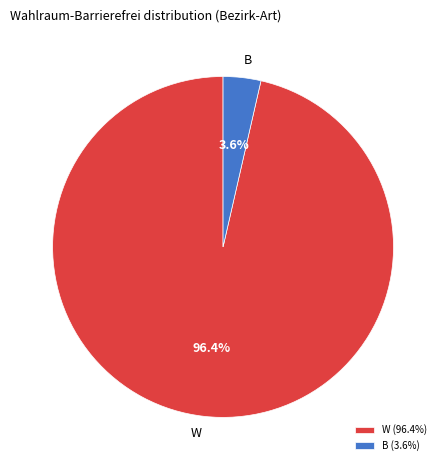

True or false: W accounts for 96% of the total.

True